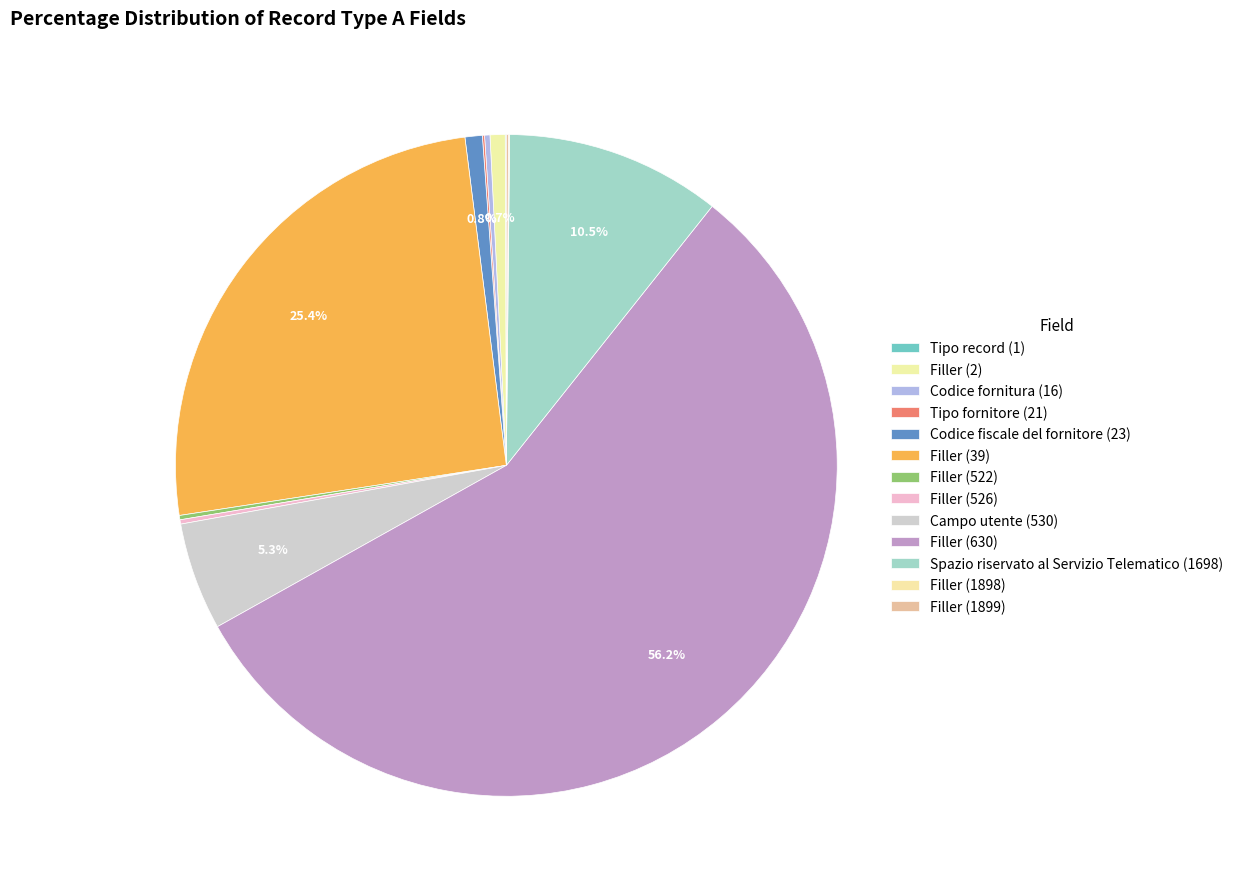

To the nearest percent, what is the combined percentage of Filler (2) and Campo utente (530)?

6%